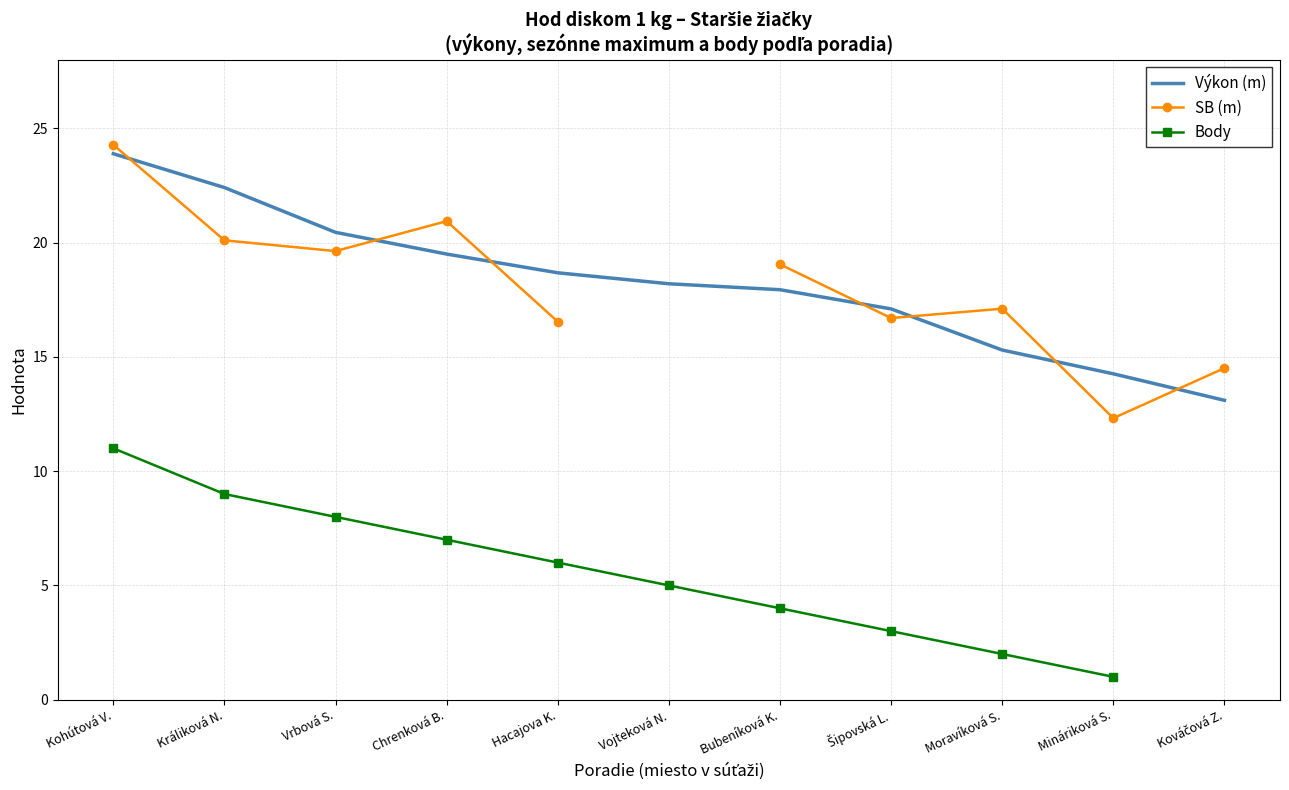

Which series has the widest spread of values?

SB (m)